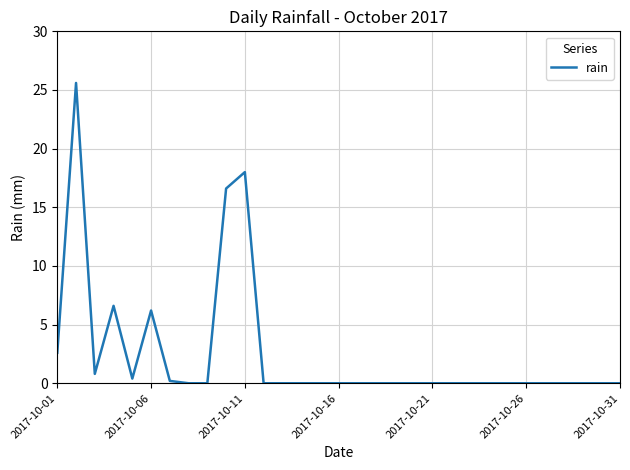

What is the sum of all values?

77.0